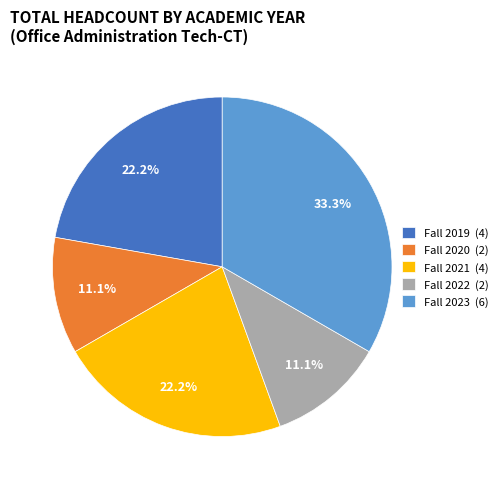

To the nearest percent, what is the difference between the largest and smallest slice percentages?

22%